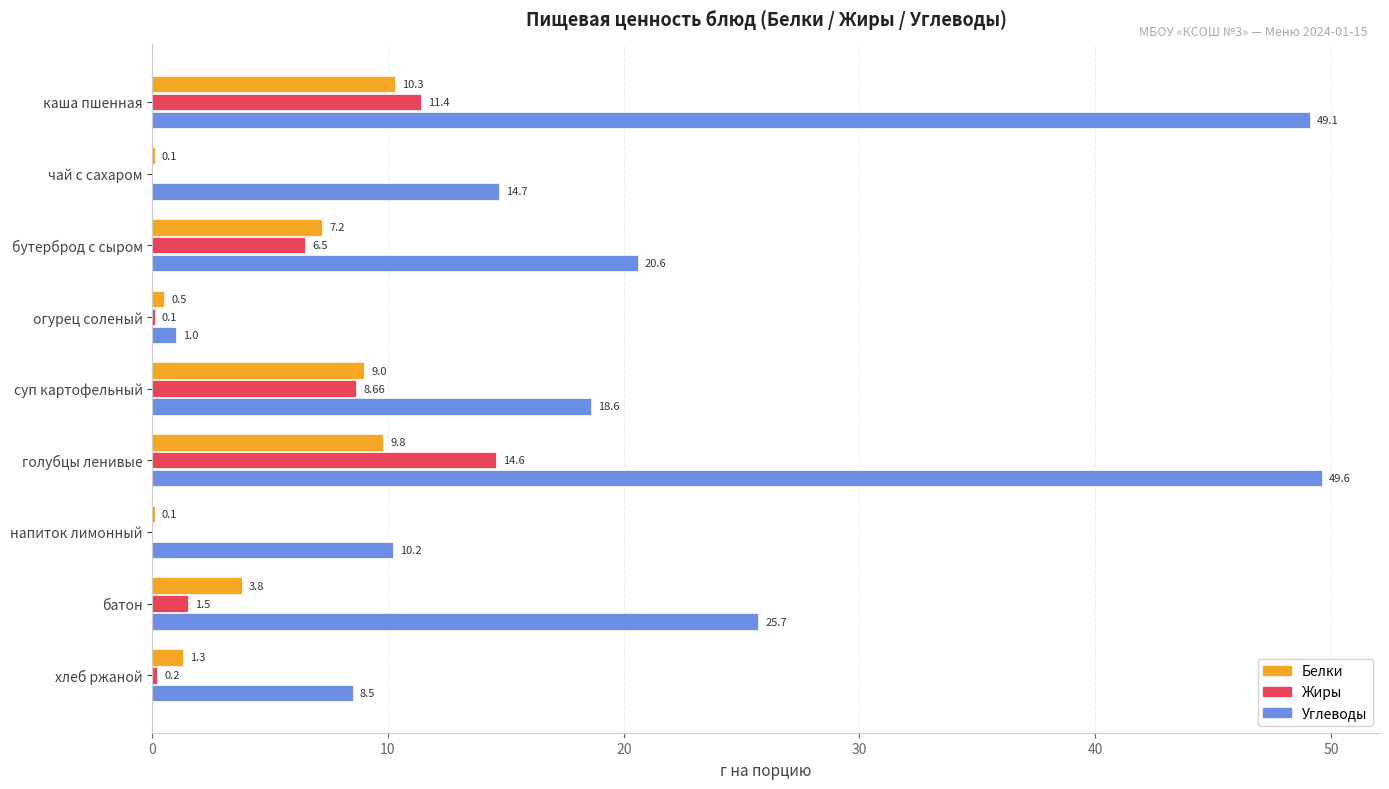

At which category does the chart reach its peak across all series?

голубцы ленивые